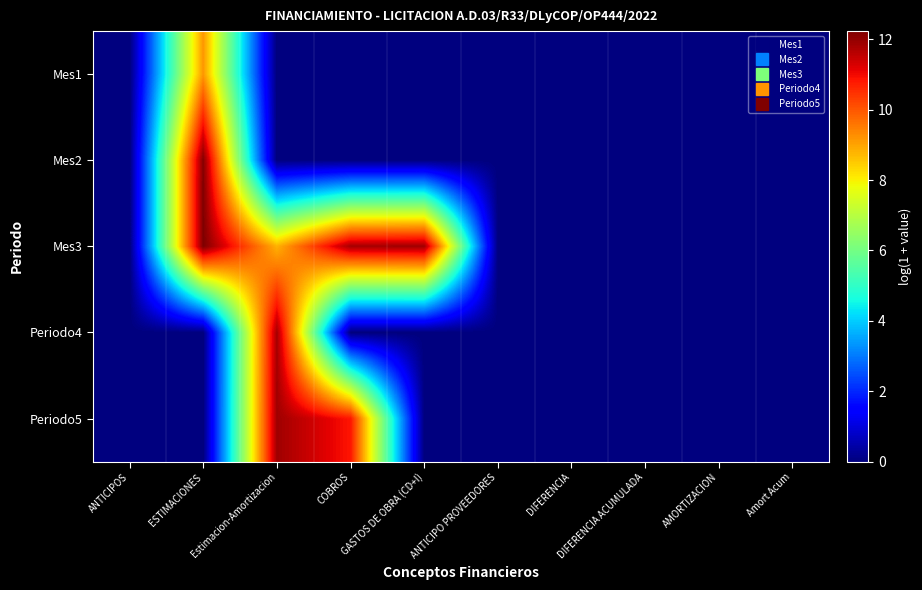

At which category does the chart reach its peak across all series?

ESTIMACIONES